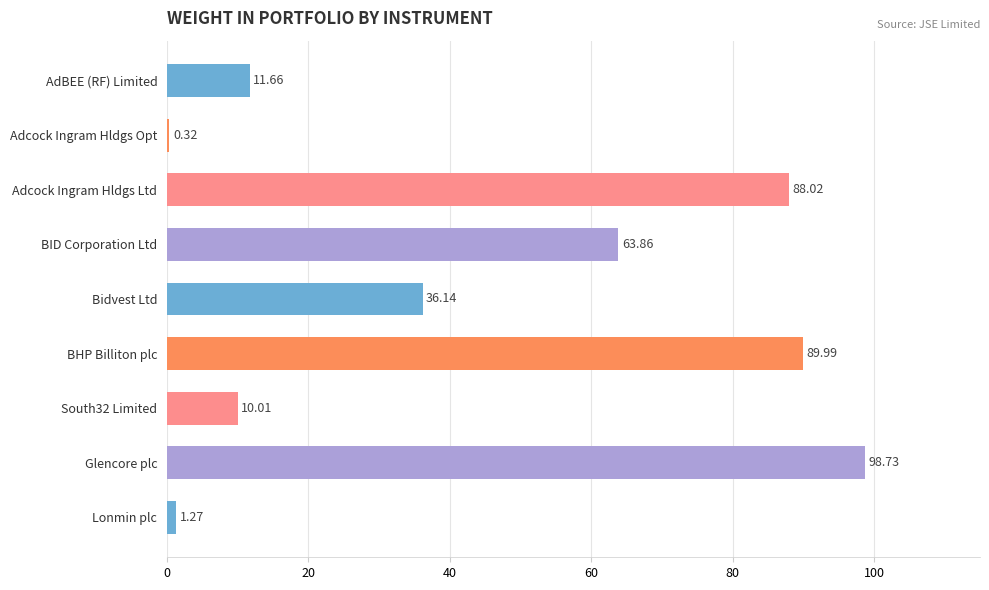

How many categories are shown in the chart?

9